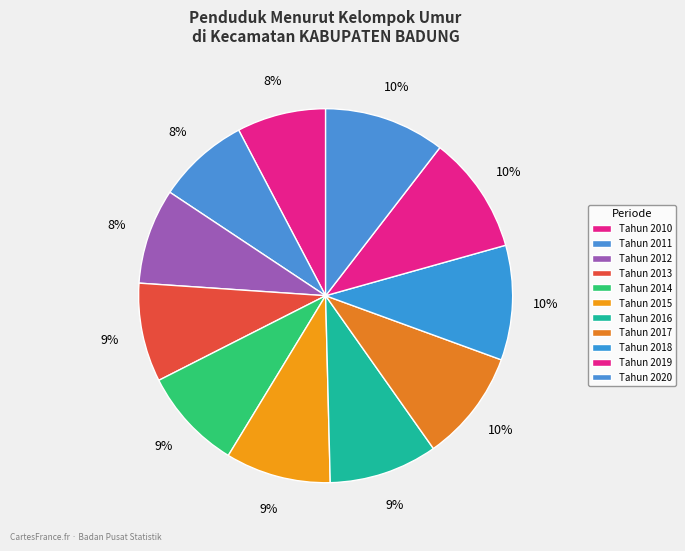

To the nearest percent, what is the average slice percentage?

9%